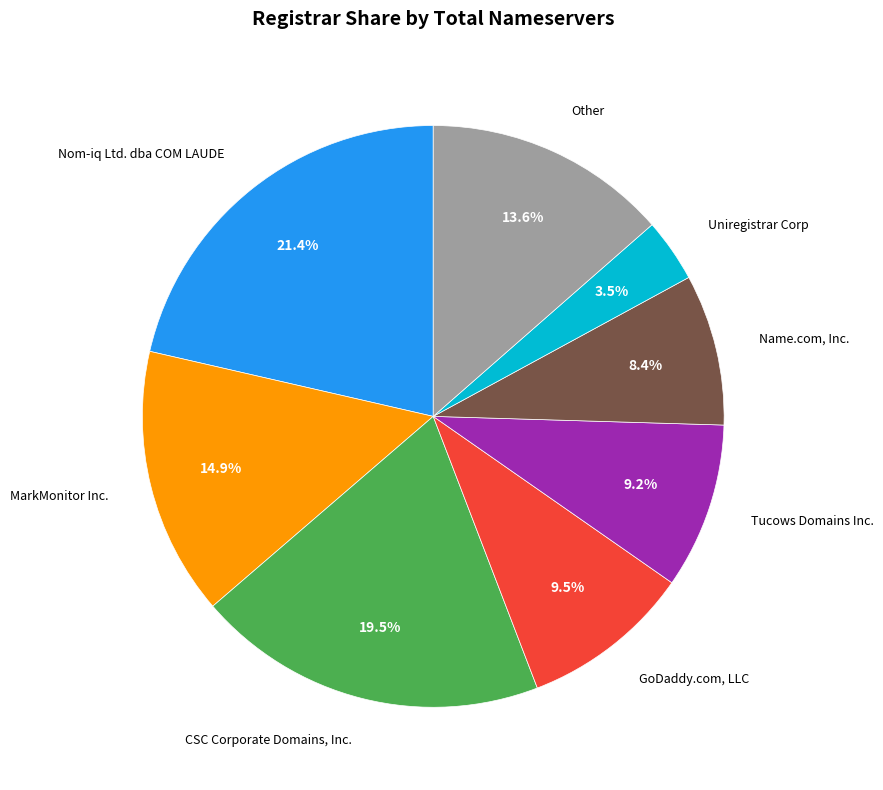

Count the number of slices in the pie.

8